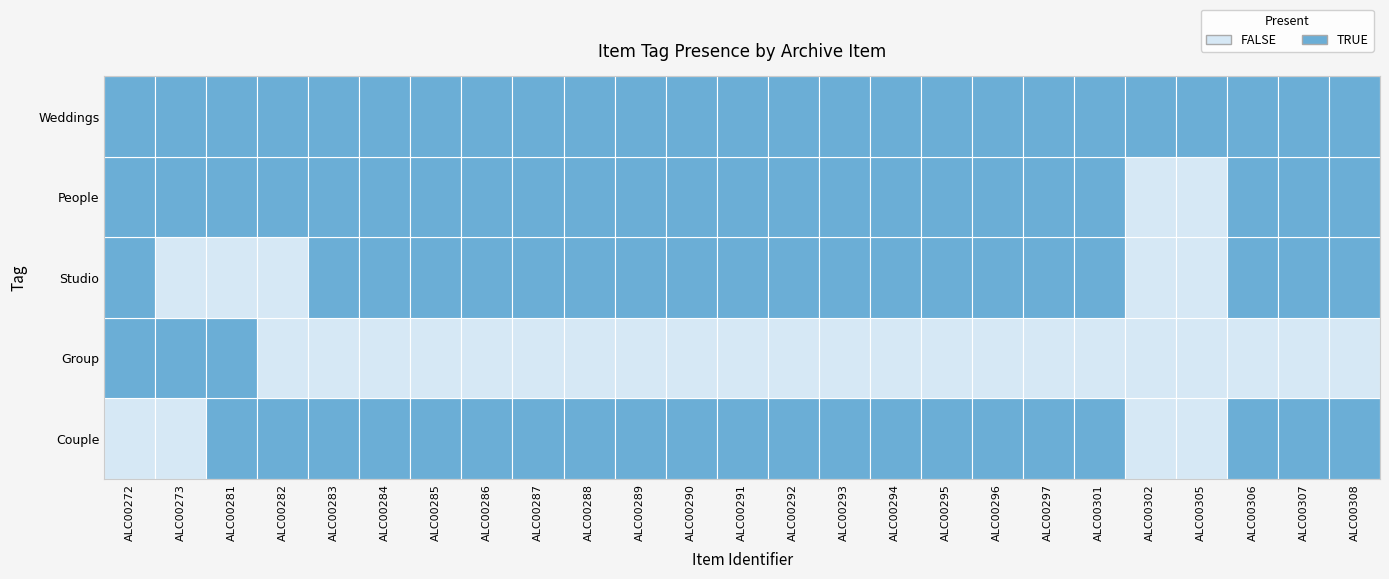

What is the difference between the highest and lowest values at ALC00283?

1